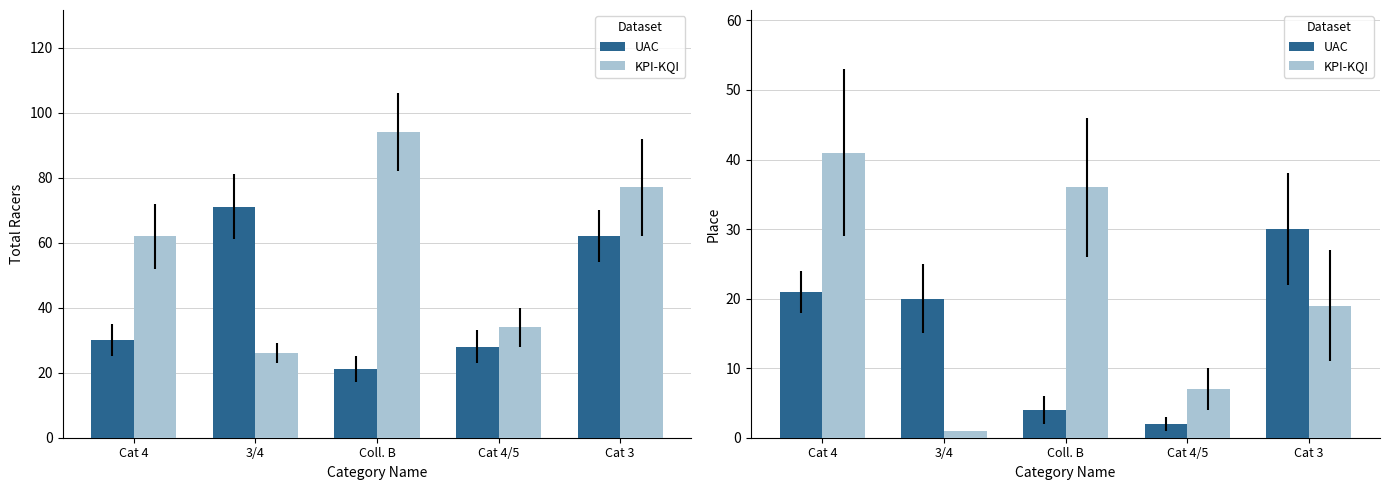

List the labels in order of KPI-KQI value, smallest first.

3/4, Cat 4/5, Cat 3, Coll. B, Cat 4